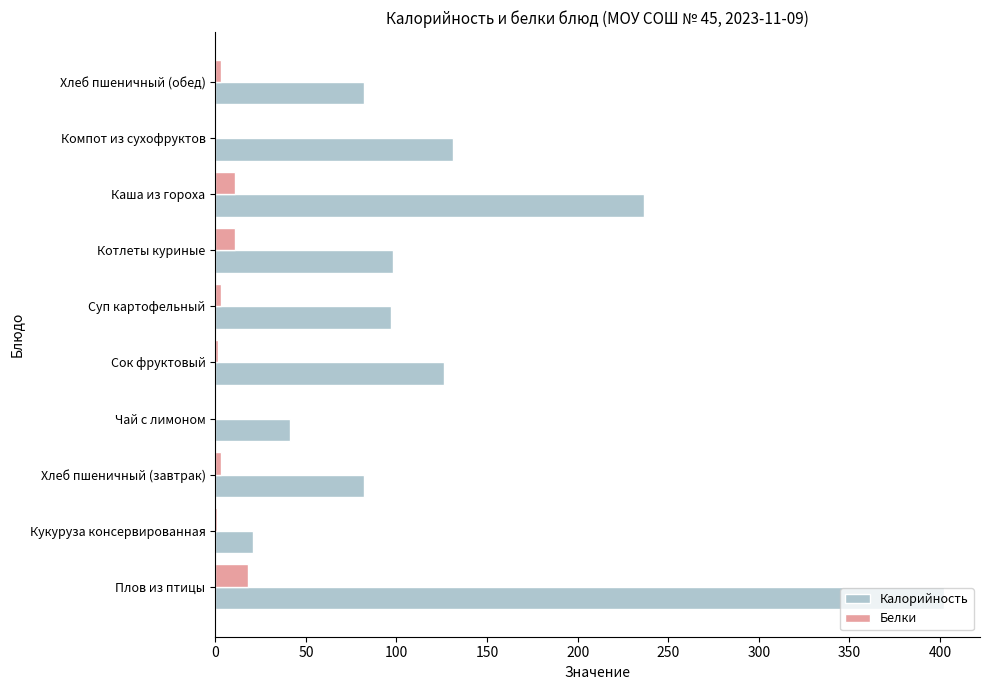

What is the highest value of the Белки series?

17.9